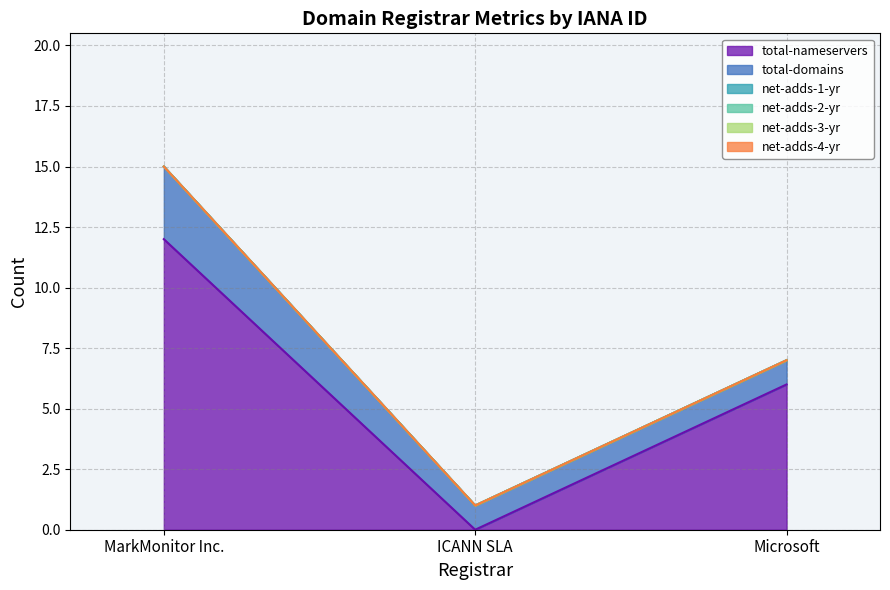

What is the maximum value shown in the chart?

12